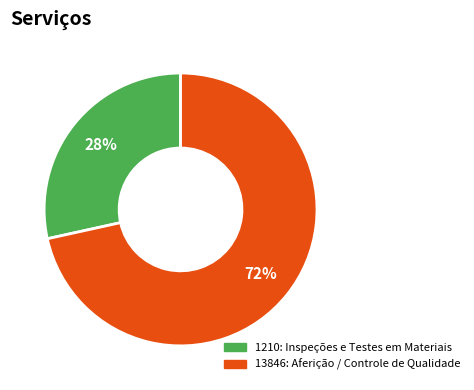

Between 13846: Aferição / Controle de Qualidade and 1210: Inspeções e Testes em Materiais, which is larger?

13846: Aferição / Controle de Qualidade